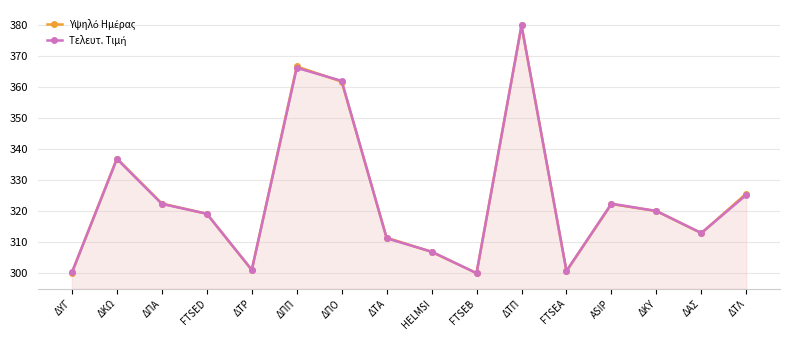

Between ΔΤΑ and FTSEA, which series saw the biggest shift?

Υψηλό Ημέρας